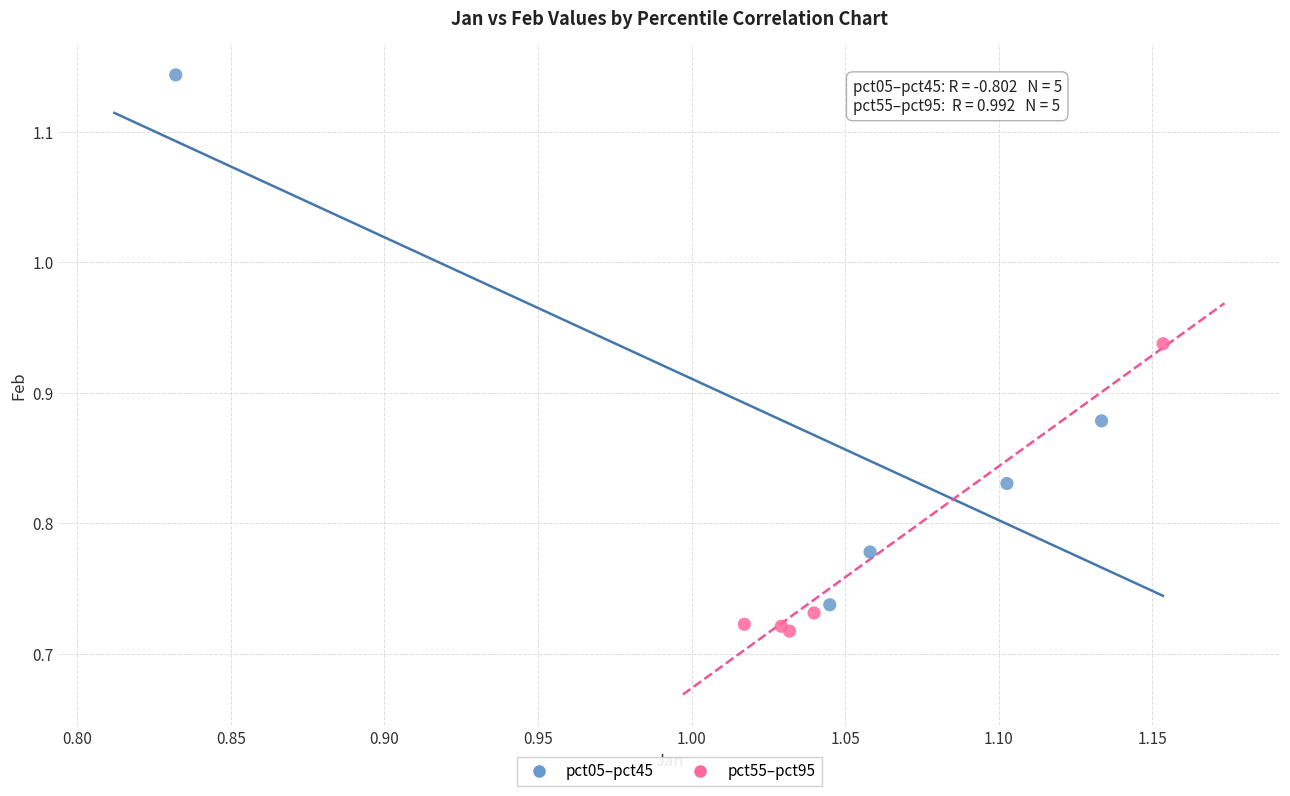

Which series reaches the maximum Y coordinate?

pct05–pct45